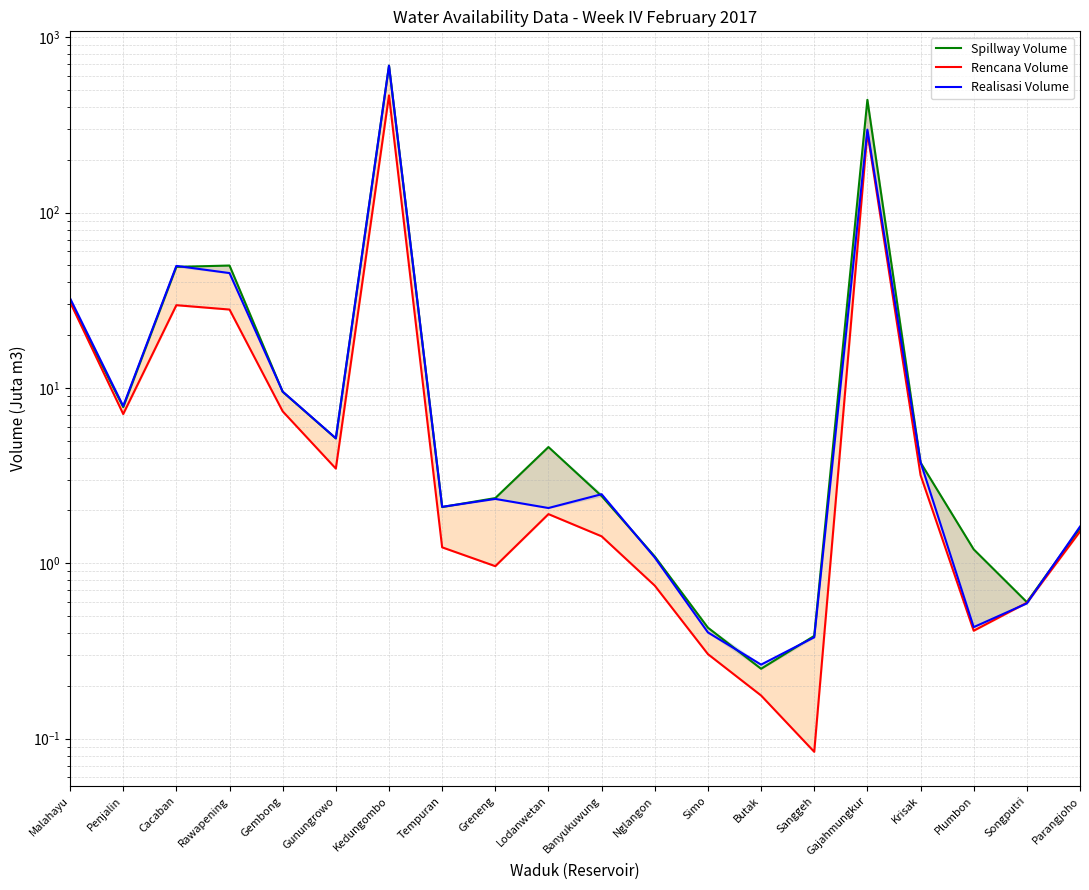

Where is the first local maximum for Spillway Volume?

Rawapening